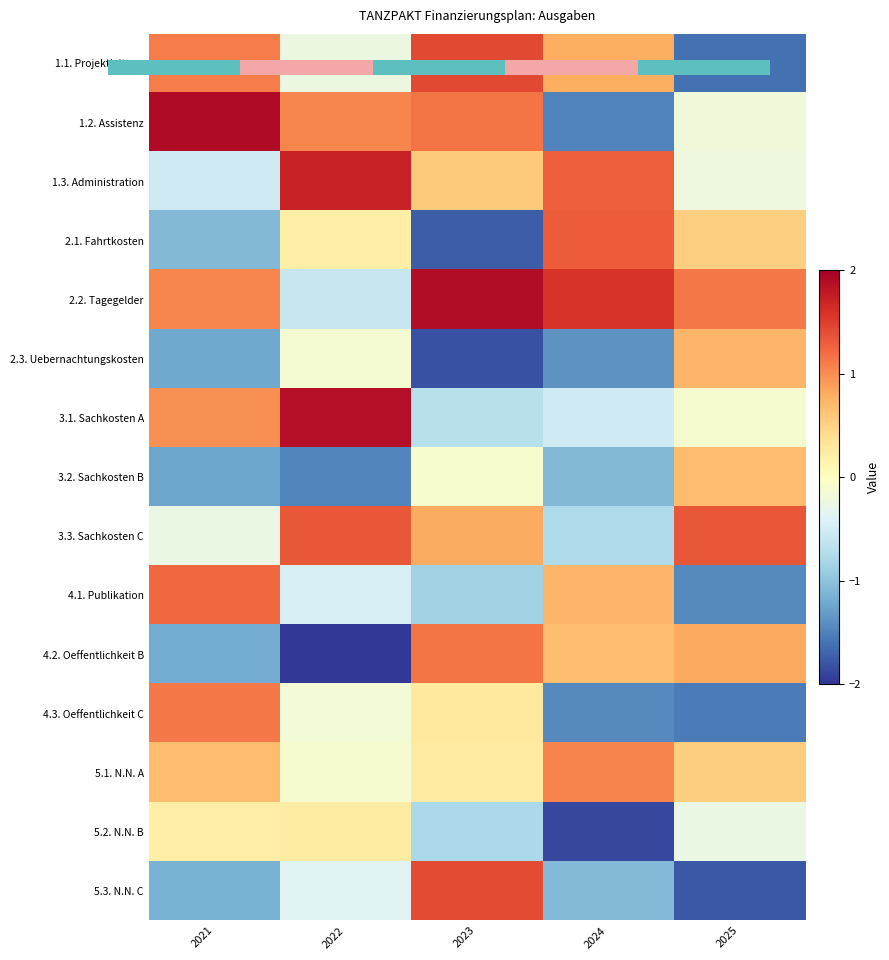

What is the difference between the 1.1. Projektleitung values at 2021 and 2022?

1.3